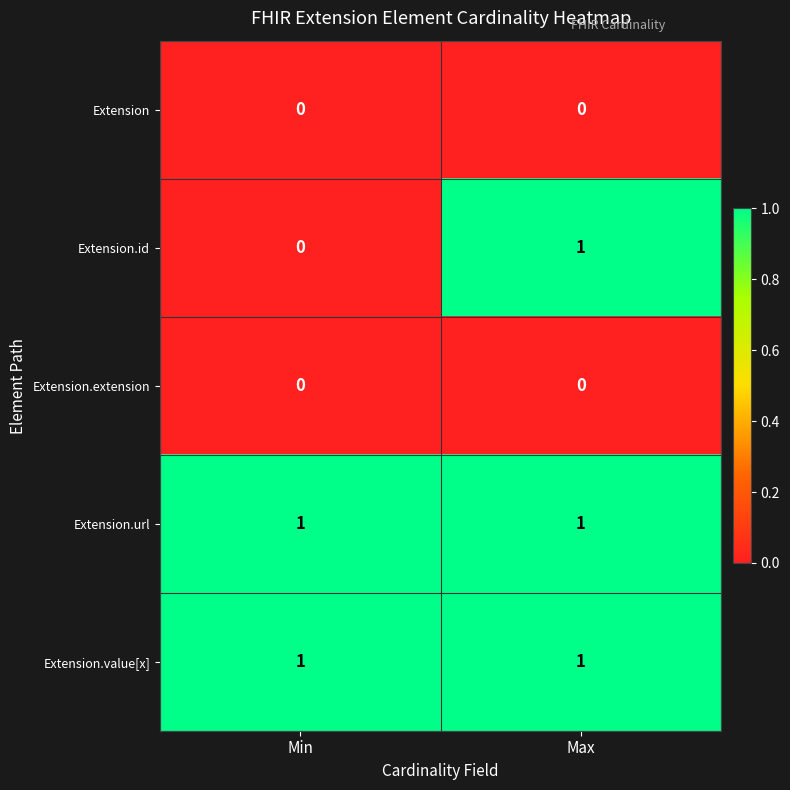

True or false: Extension.value[x] has a value of 2 at Max.

False